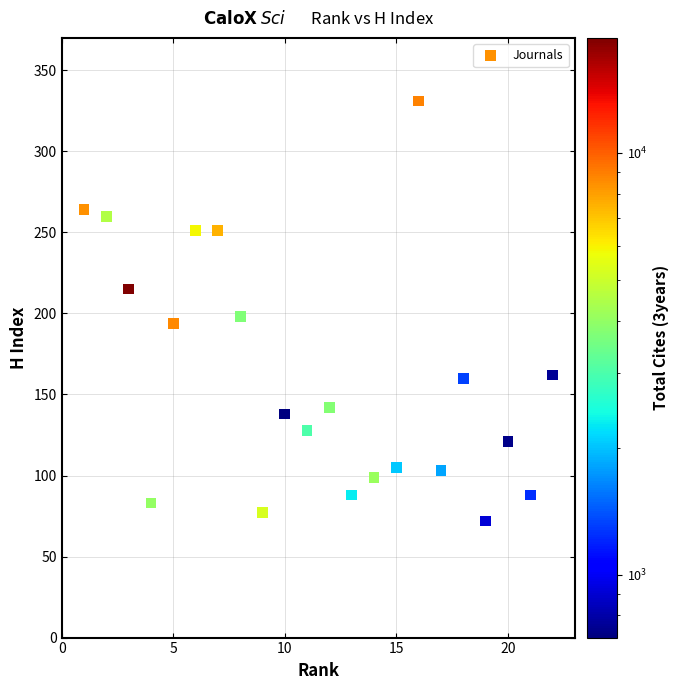

What is the range of X values (max minus min)?

21